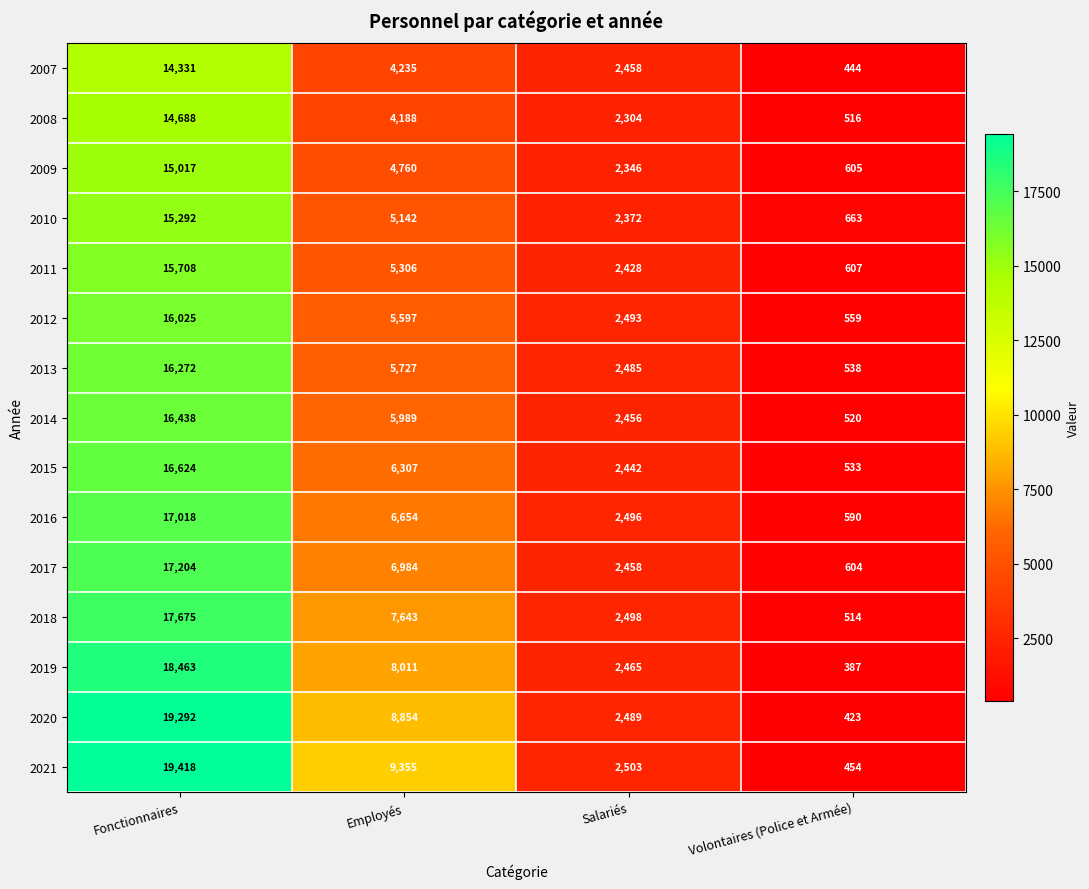

What is the total value across all series at Volontaires (Police et Armée)?

7957